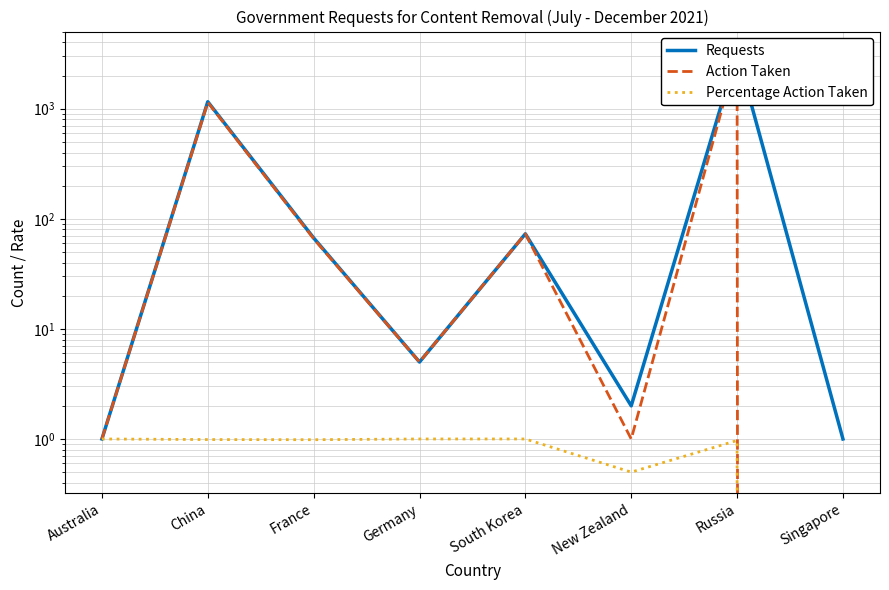

True or false: Percentage Action Taken has more than 1 interior local peaks.

False